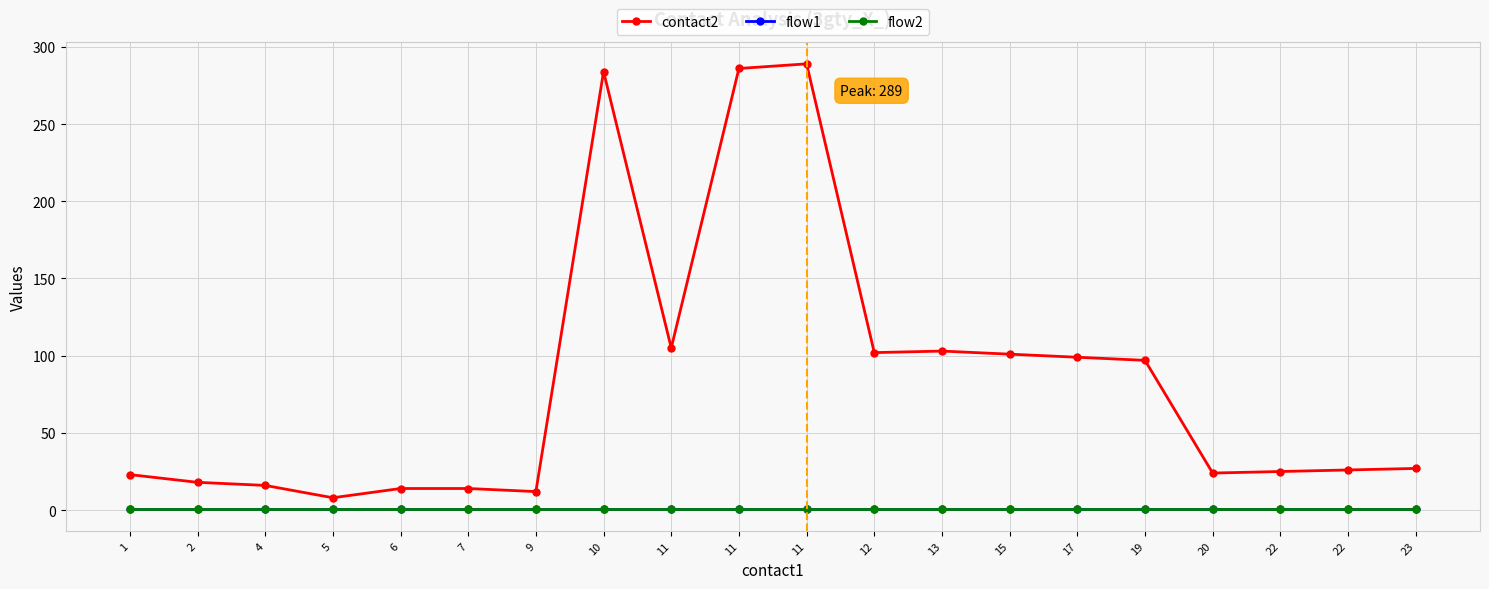

Does the chart have visible grid lines?

Yes